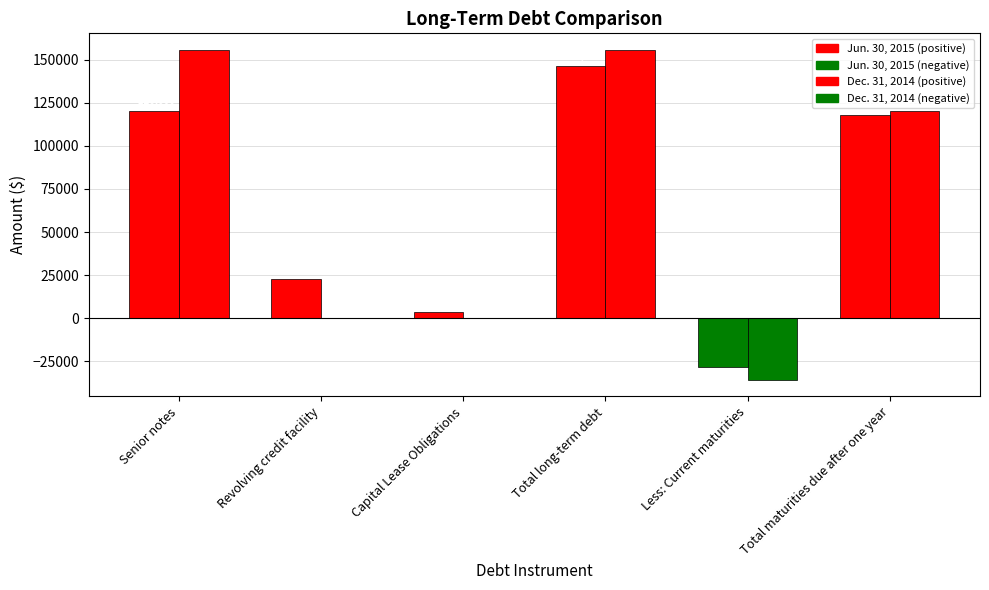

The Dec. 31, 2014 series shows 120000 at Total maturities due after one year. True or false?

True